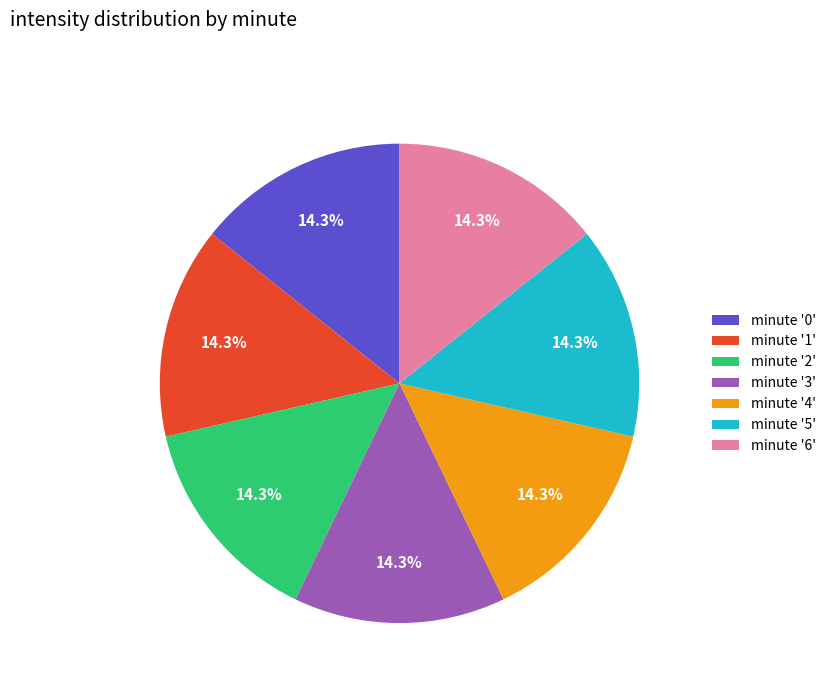

What percentage do minute '5' and minute '2' together represent?

28.6%